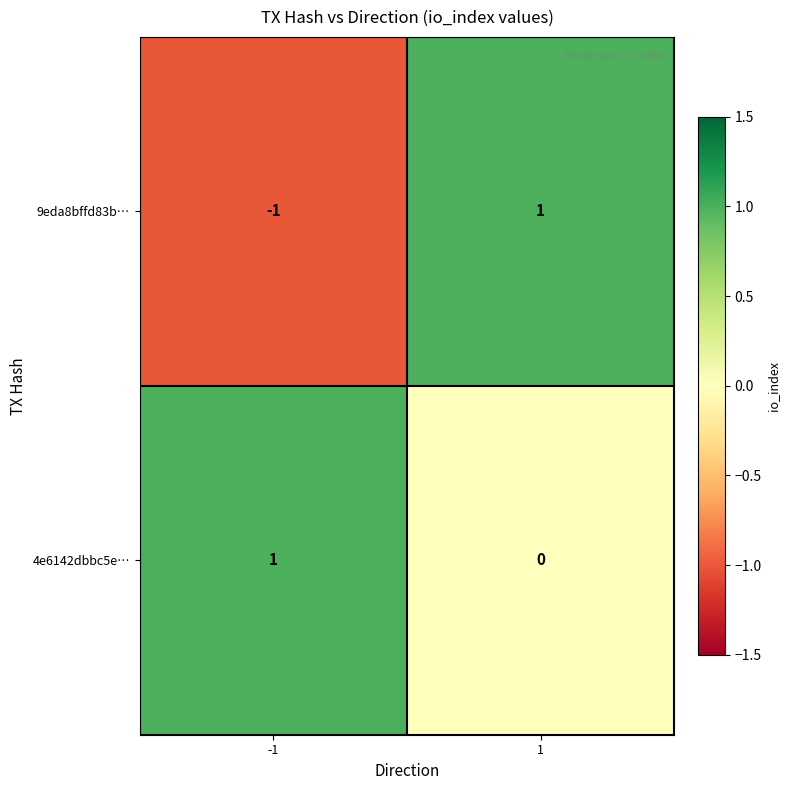

The 4e6142dbbc5e… series shows 0 at 1. True or false?

True